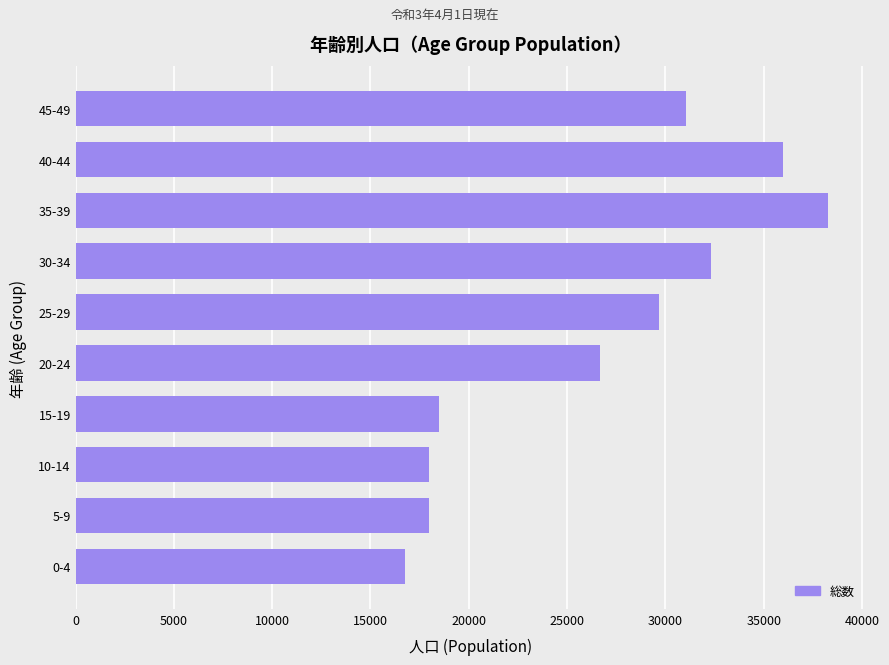

Approximately how many times larger is the value at 45-49 compared to 30-34?

1.0